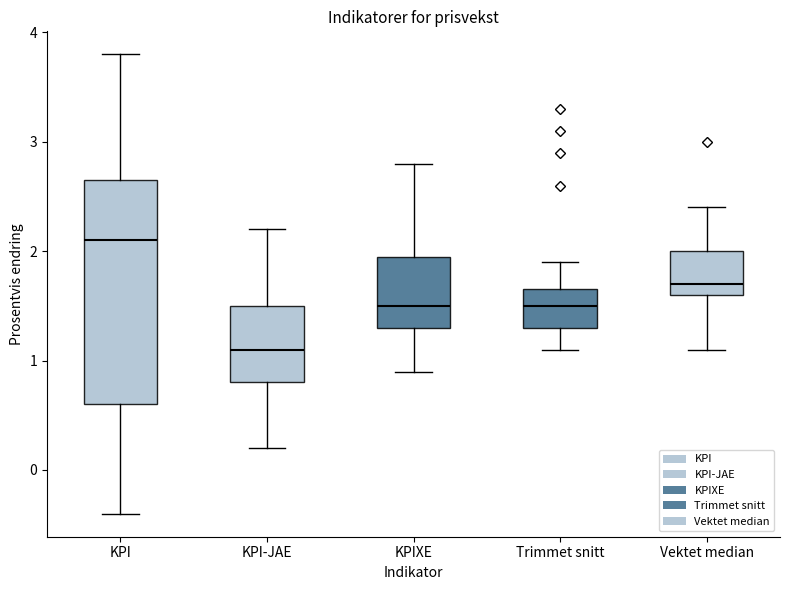

Where does the median line of the box for KPIXE sit on the y-axis? The values are not printed on the chart, so give them approximately, as read against the axis.

1.5